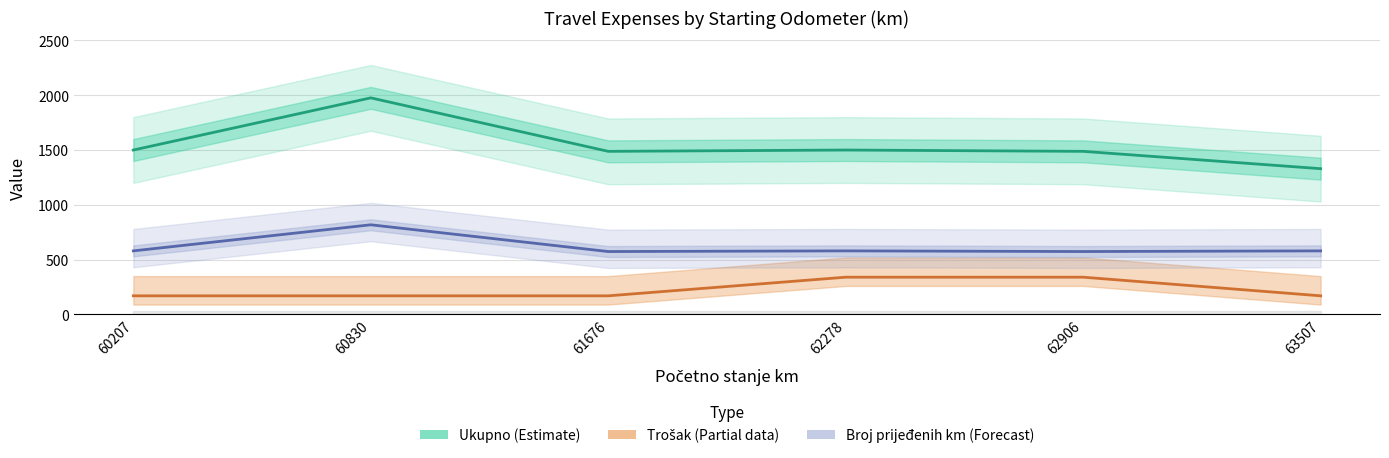

Reading left to right, transcribe all the data shown in this chart.

Ukupno (Estimate): 1500	1976	1488	1500	1488	1330
Trošak (Partial): 170	170	170	340	340	170
Broj prijeđenih km (Forecast): 580	818	574	580	574	580